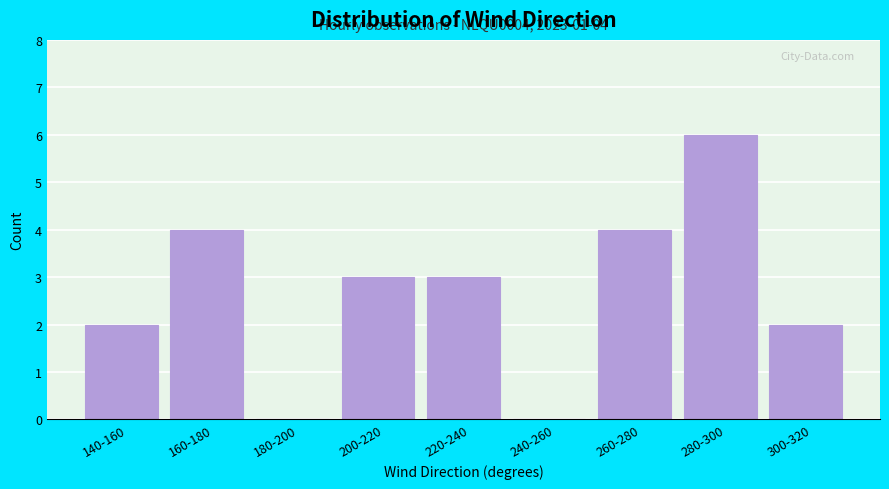

Reading left to right, what are all the values shown in this chart?

140-160=2	160-180=4	180-200=0	200-220=3	220-240=3	240-260=0	260-280=4	280-300=6	300-320=2